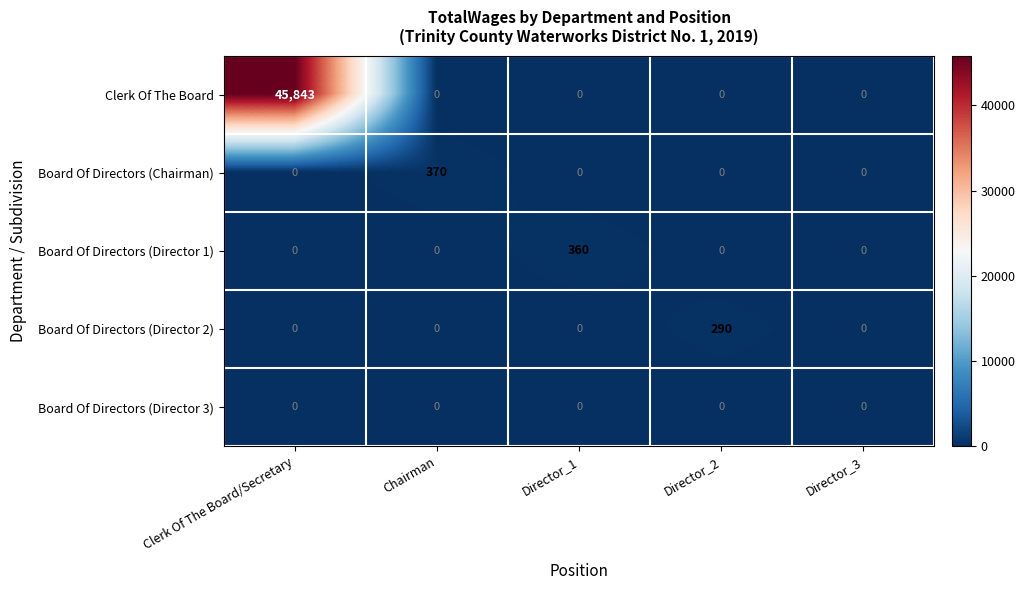

Reading left to right, list all the values displayed in this chart.

Clerk Of The Board: 45843	0	0	0	0
Board Of Directors (Chairman): 0	370	0	0	0
Board Of Directors (Director 1): 0	0	360	0	0
Board Of Directors (Director 2): 0	0	0	290	0
Board Of Directors (Director 3): 0	0	0	0	0